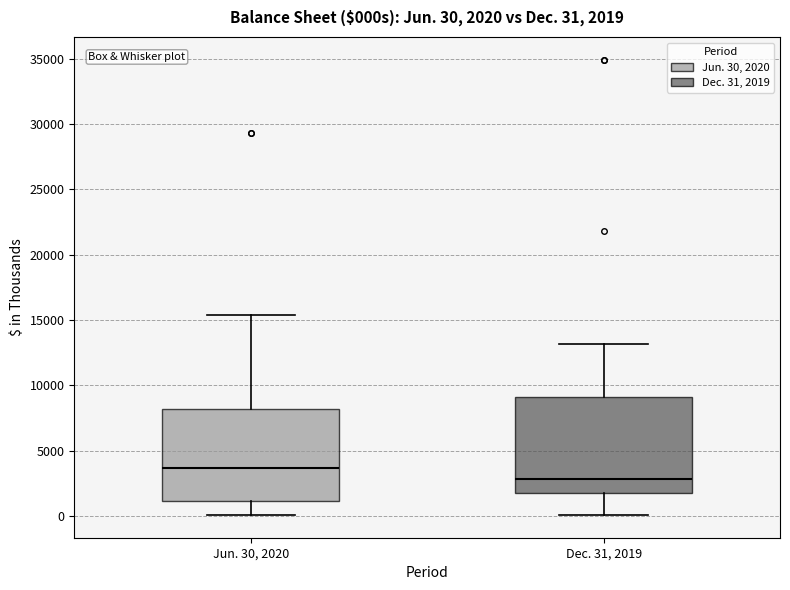

Which box has the lowest median line?

Dec. 31, 2019